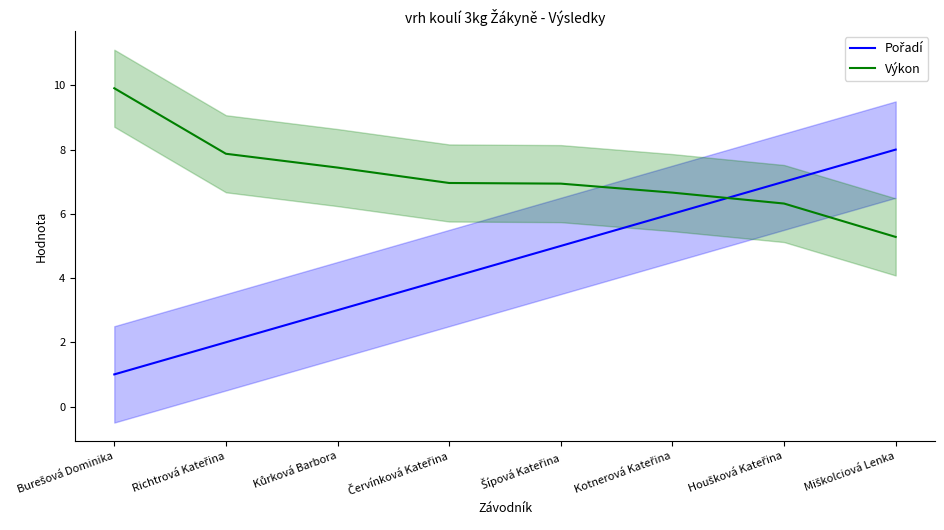

The Pořadí series shows 2.3 at Kotnerová Kateřina. True or false?

False